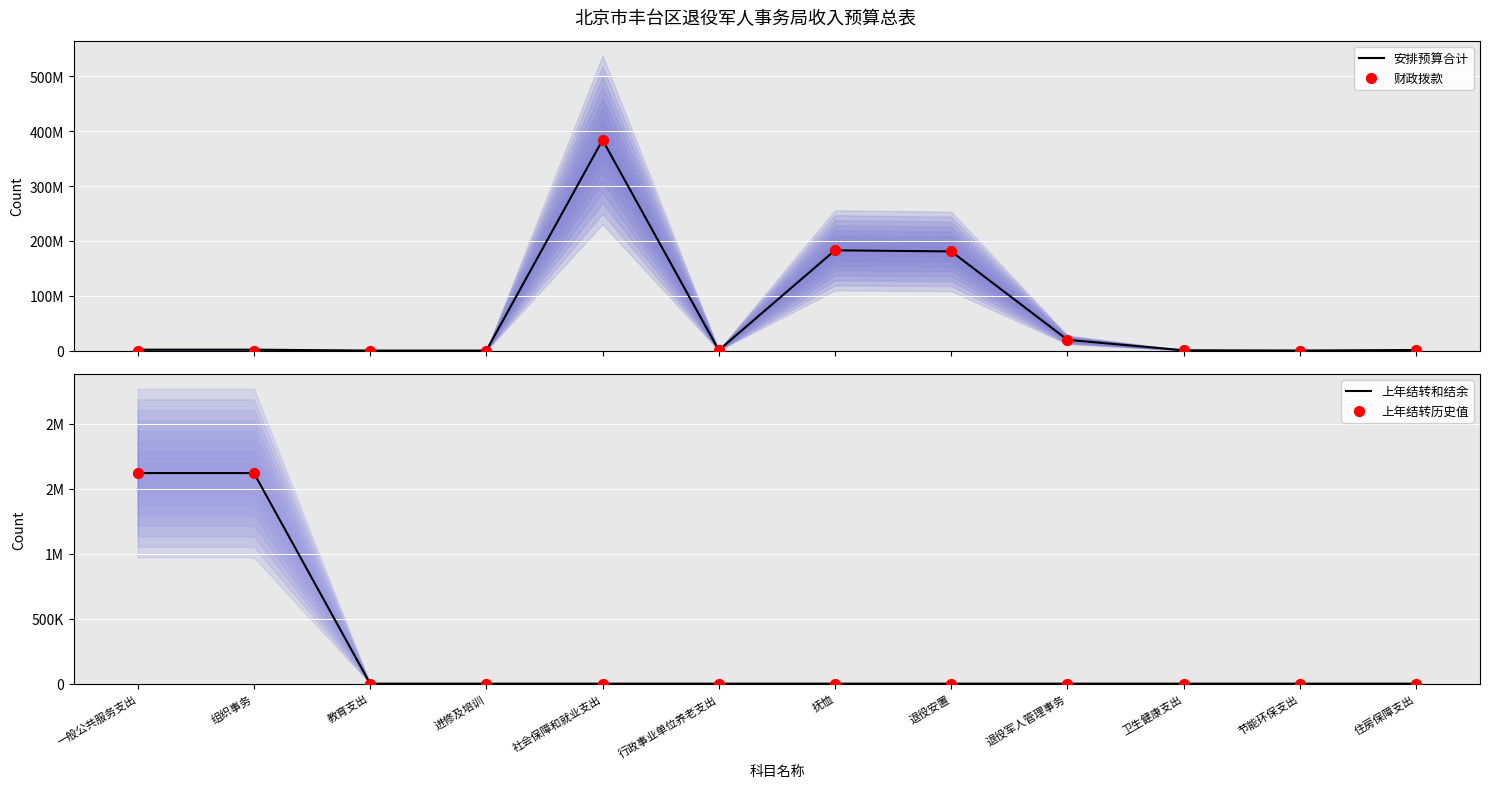

At which category is the sum across all series the highest?

社会保障和就业支出